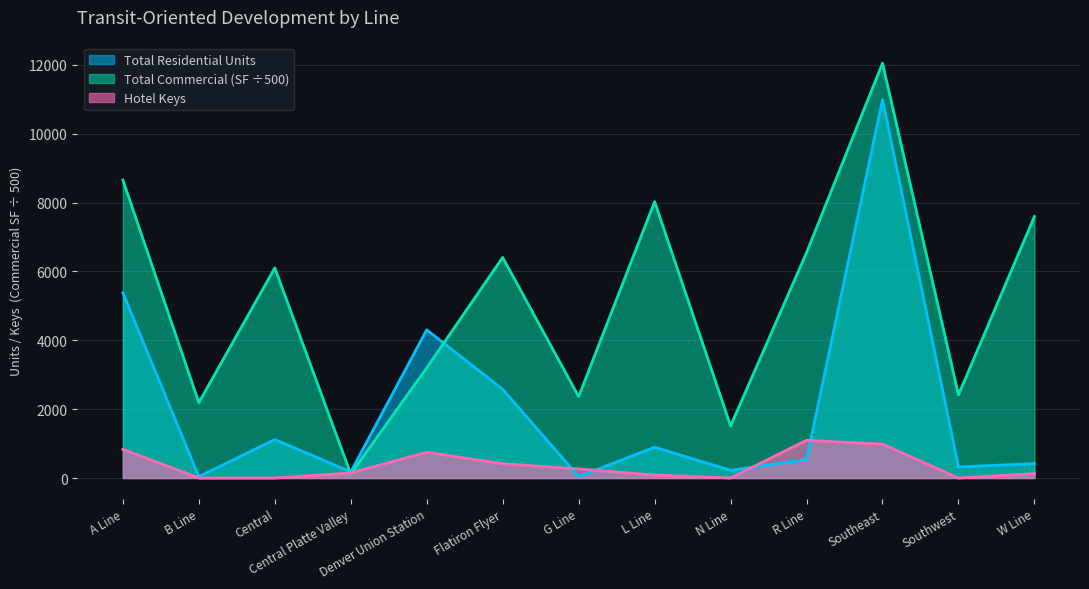

What is the greatest value displayed?

12048.0